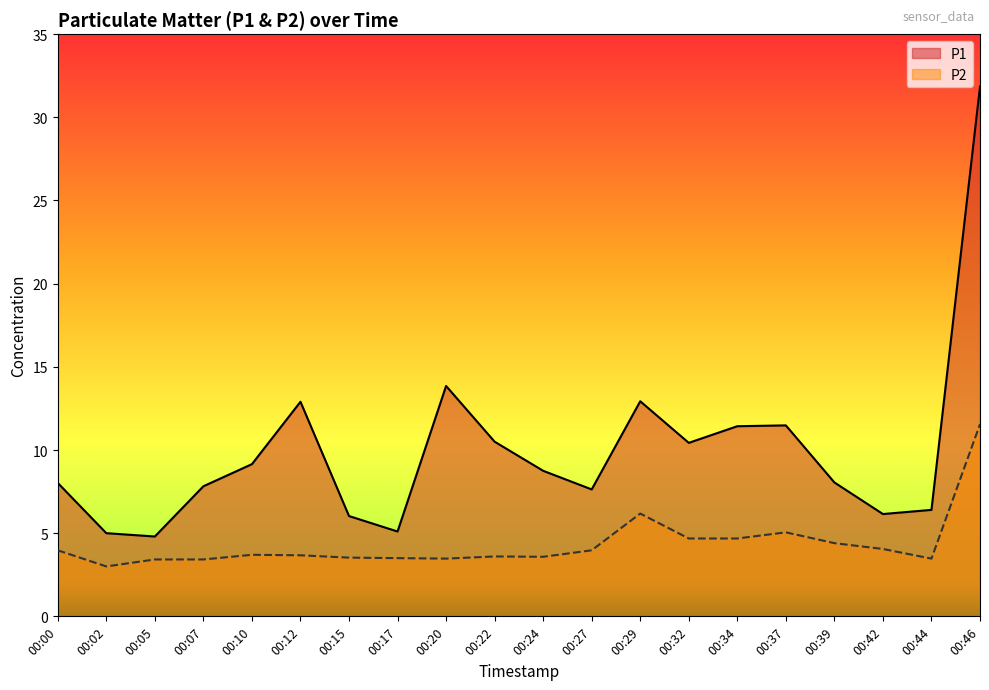

How many interior local peaks does the P2 series have?

4